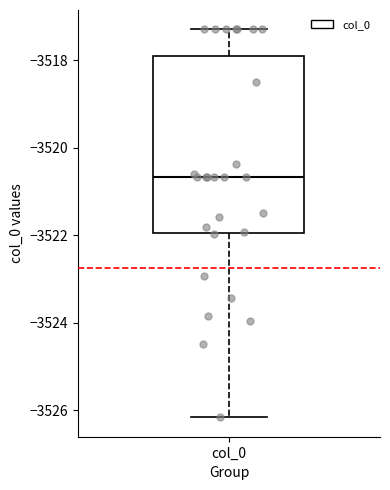

Transcribe this box plot: give where the median line is, the range the box spans, and where the two whiskers end, as read against the y-axis. The values are not printed on the chart, so give them approximately, as read against the axis.

median -3520.6, box -3522.0 to -3518.0, whiskers -3526.2 to -3517.2